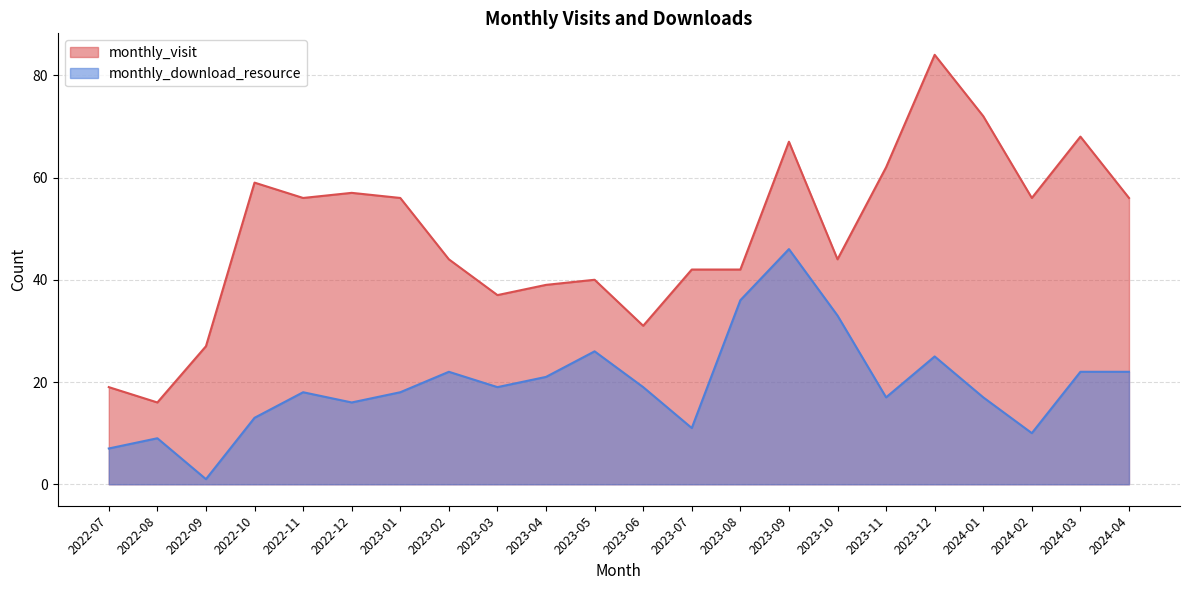

Reading left to right, list all the values displayed in this chart.

monthly_visit: 19	16	27	59	56	57	56	44	37	39	40	31	42	42	67	44	62	84	72	56	68	56
monthly_download_resource: 7	9	1	13	18	16	18	22	19	21	26	19	11	36	46	33	17	25	17	10	22	22